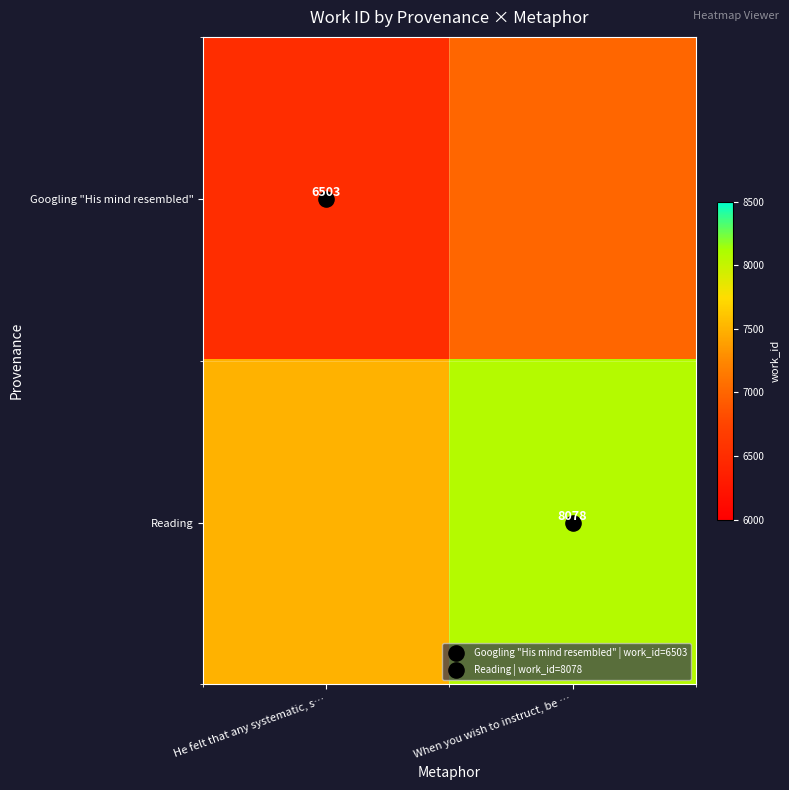

Where is Googling "His mind resembled" nearest to the value 6751?

He felt that any systematic, s…